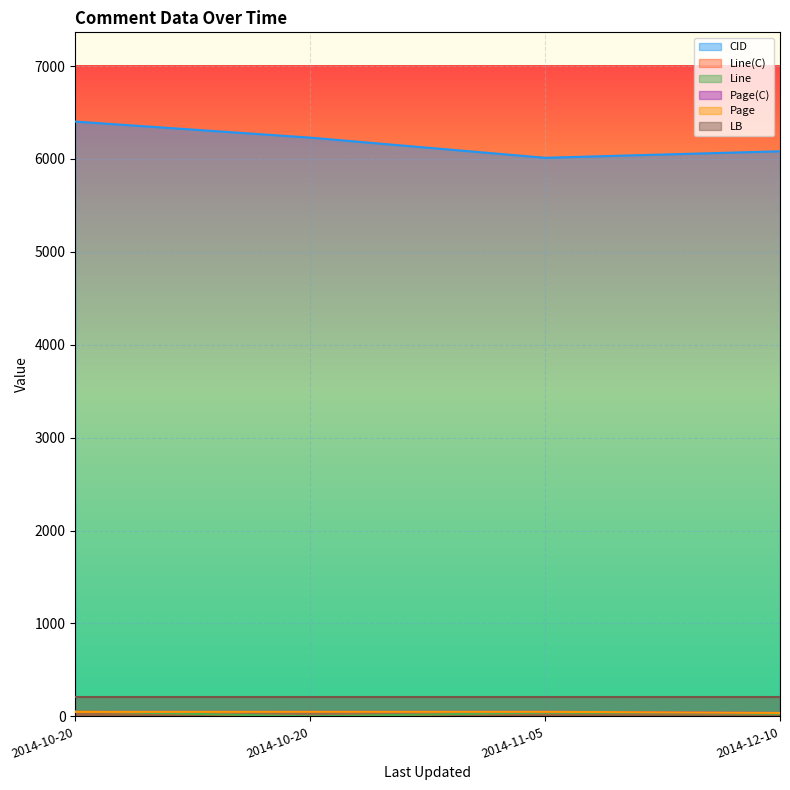

What is the spread (max minus min) of values at 2014-12-10?

6056